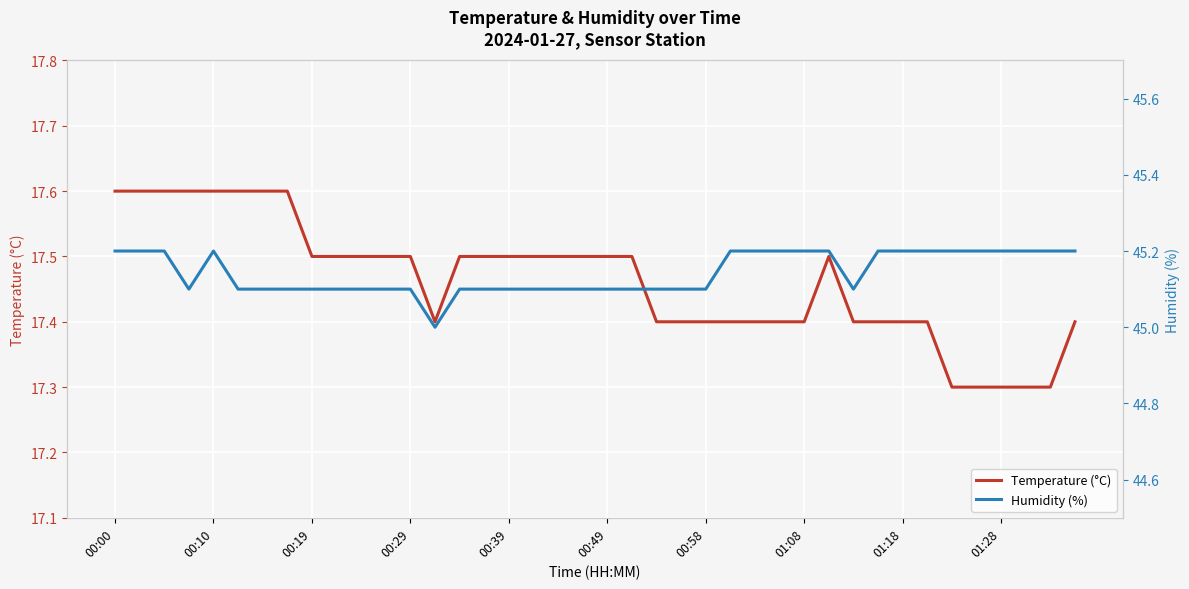

Is it true that Temperature (°C) equals 17.5 at 00:29?

True